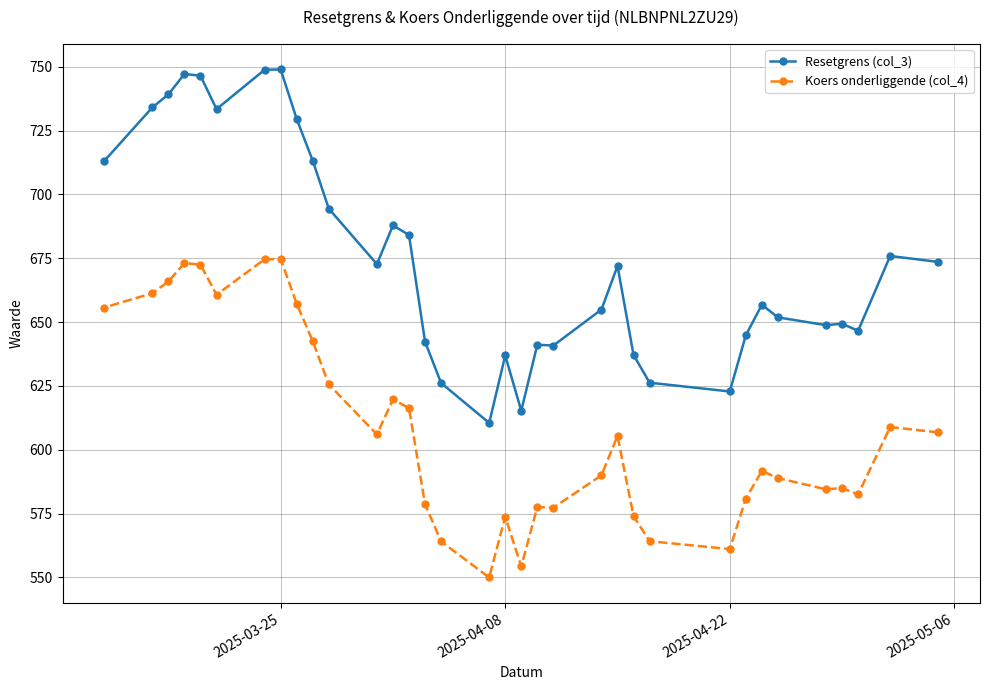

True or false: Resetgrens (col_3) and Koers onderliggende (col_4) cross at least once.

False